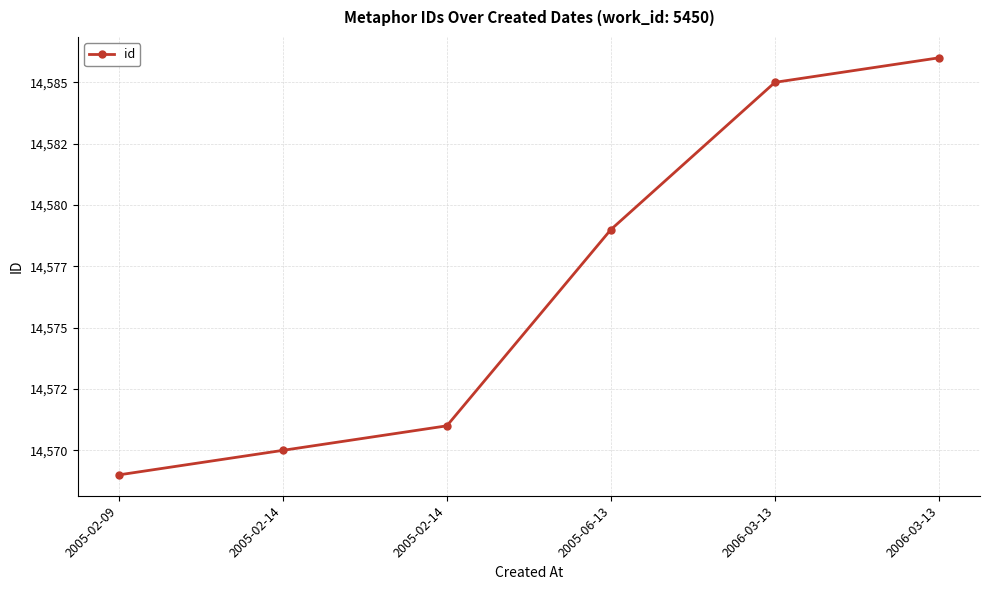

At which label does the data first exceed 14579?

2006-03-13